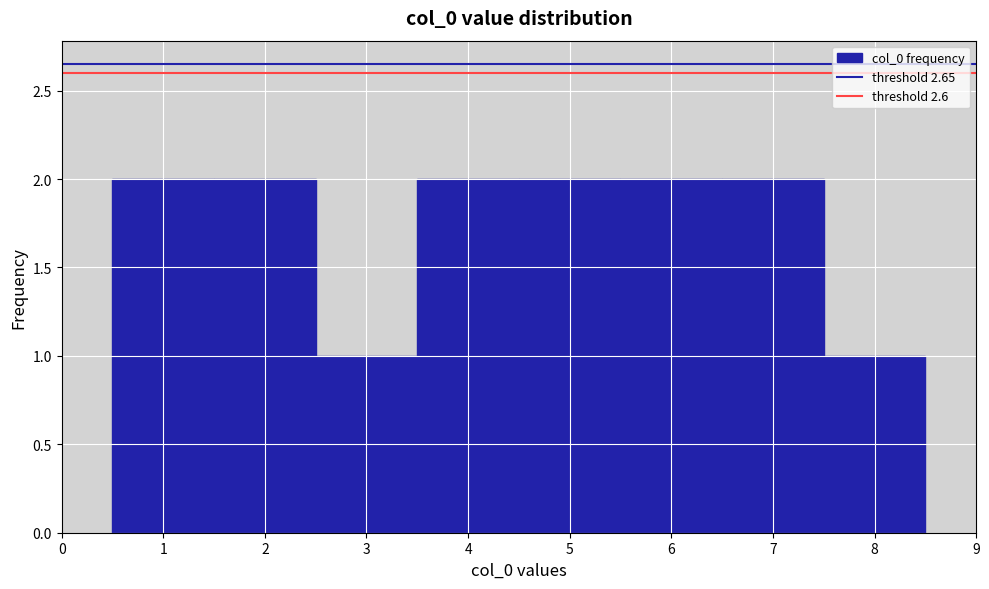

How tall is the bar that spans 2.5 to 3.5 on the x-axis? The values are not printed on the chart, so give them approximately, as read against the axis.

1